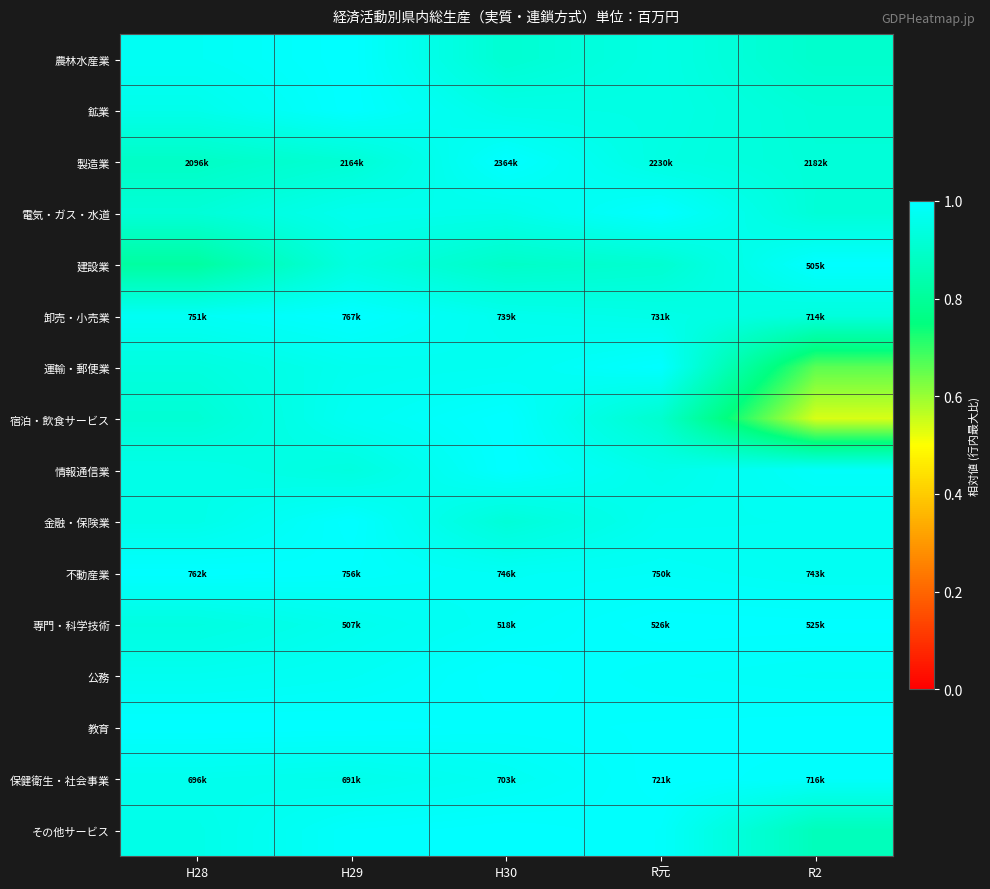

What is the maximum value shown in the chart?

1.0